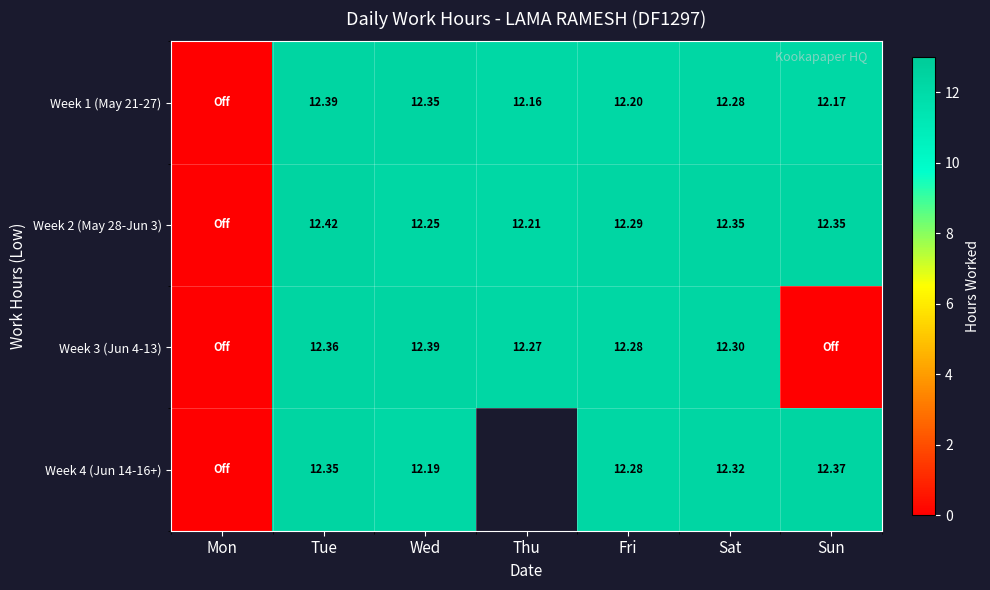

At which label does Week 2 (May 28-Jun 3) first exceed 12?

Tue